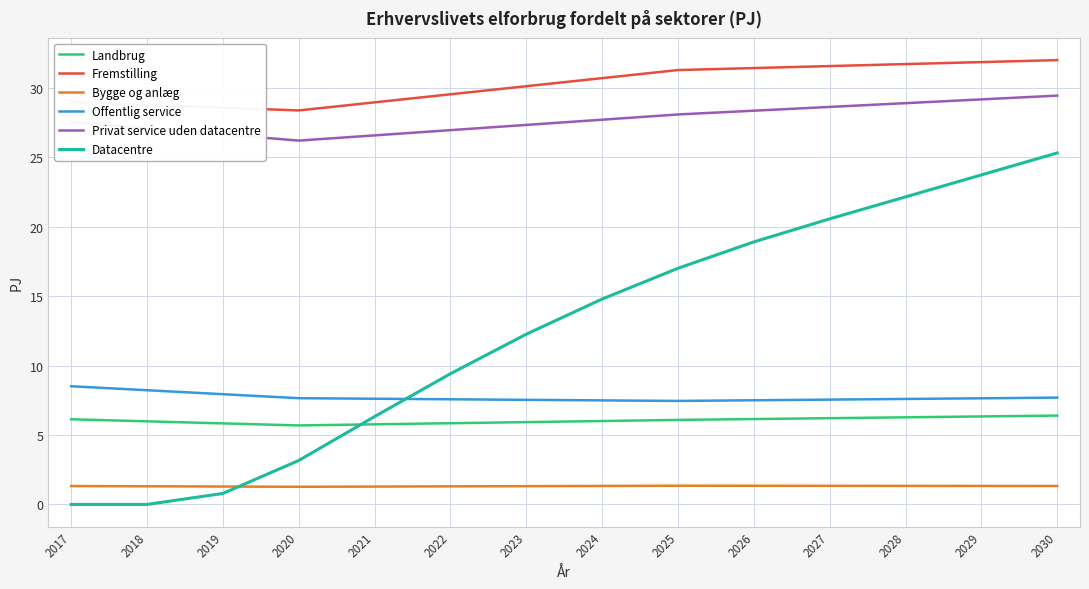

Read the Bygge og anlæg value at 2024.

1.3